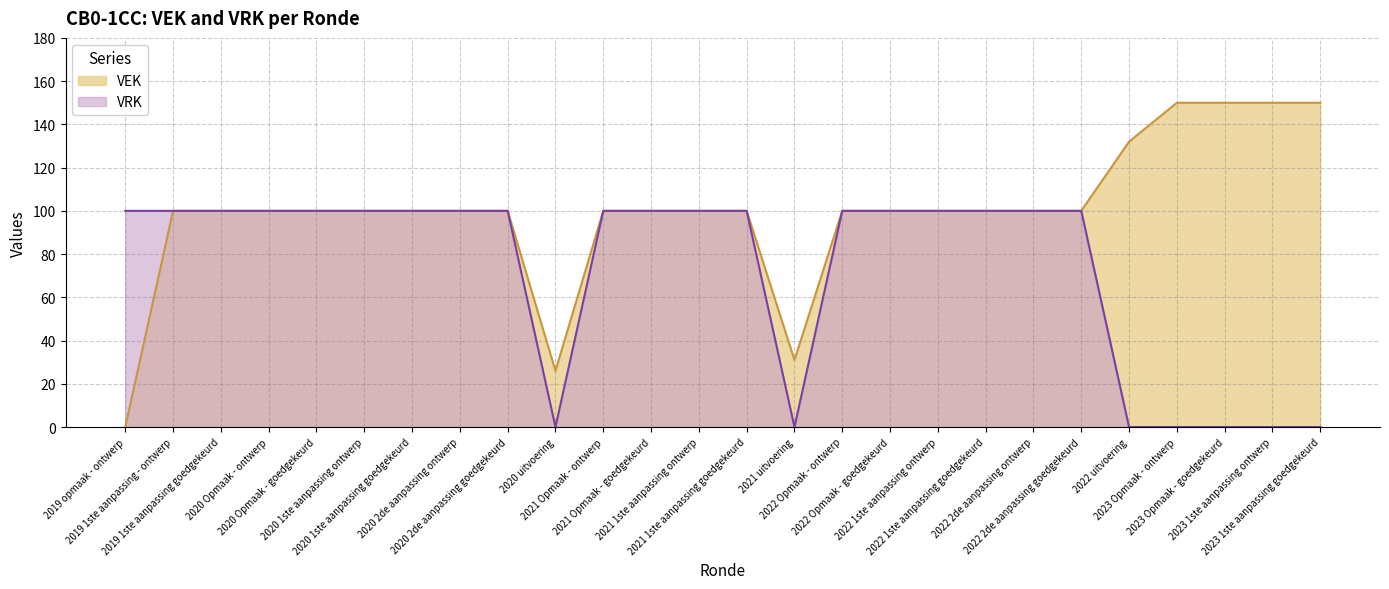

How many lines are shown in the chart?

2